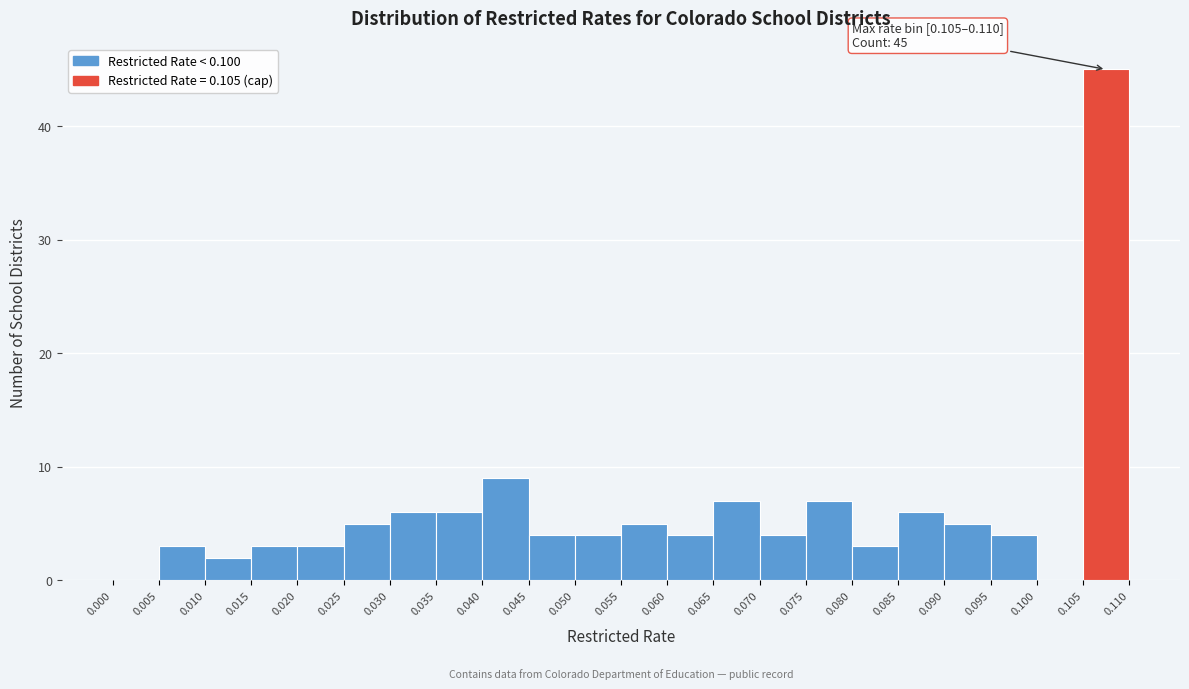

Which range on the x-axis has the tallest bar?

0.105 to 0.110